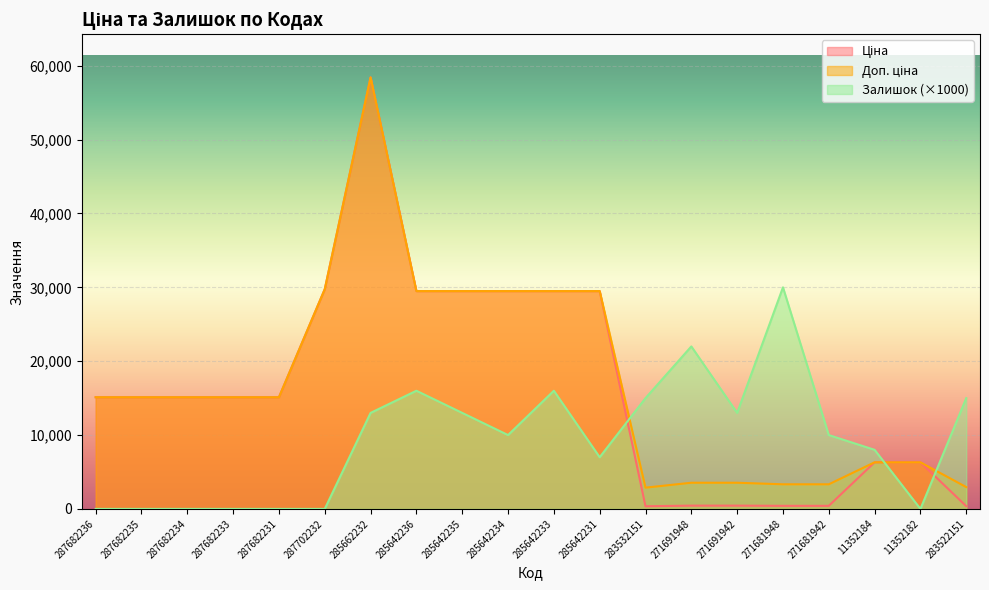

At how many categories does at least one series exceed 33721?

1